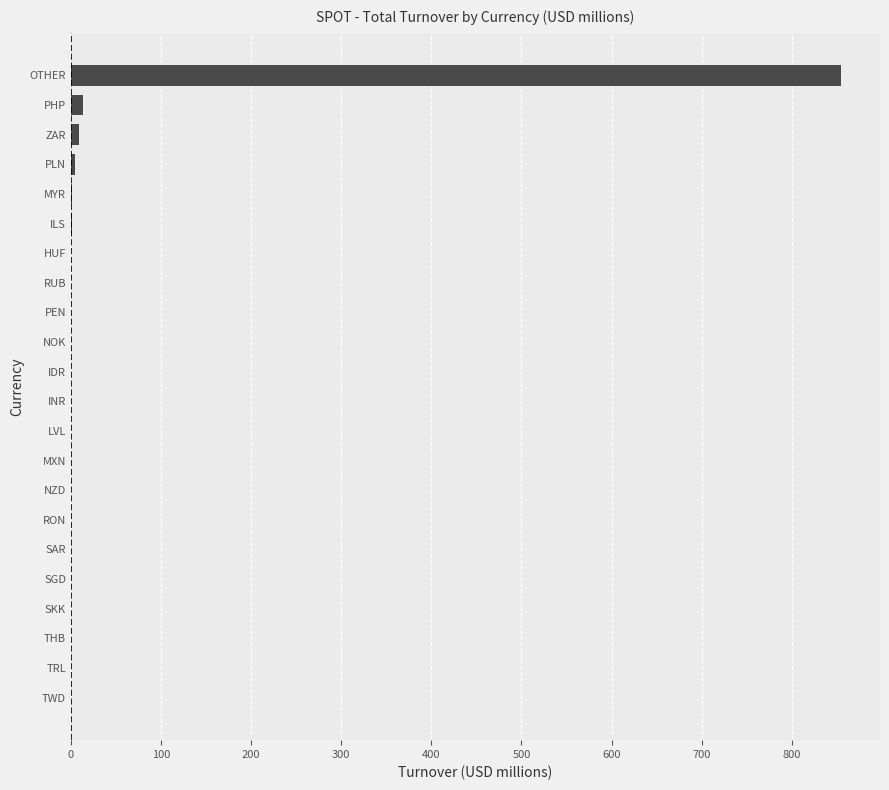

The value at RON is 554.8. True or false?

False